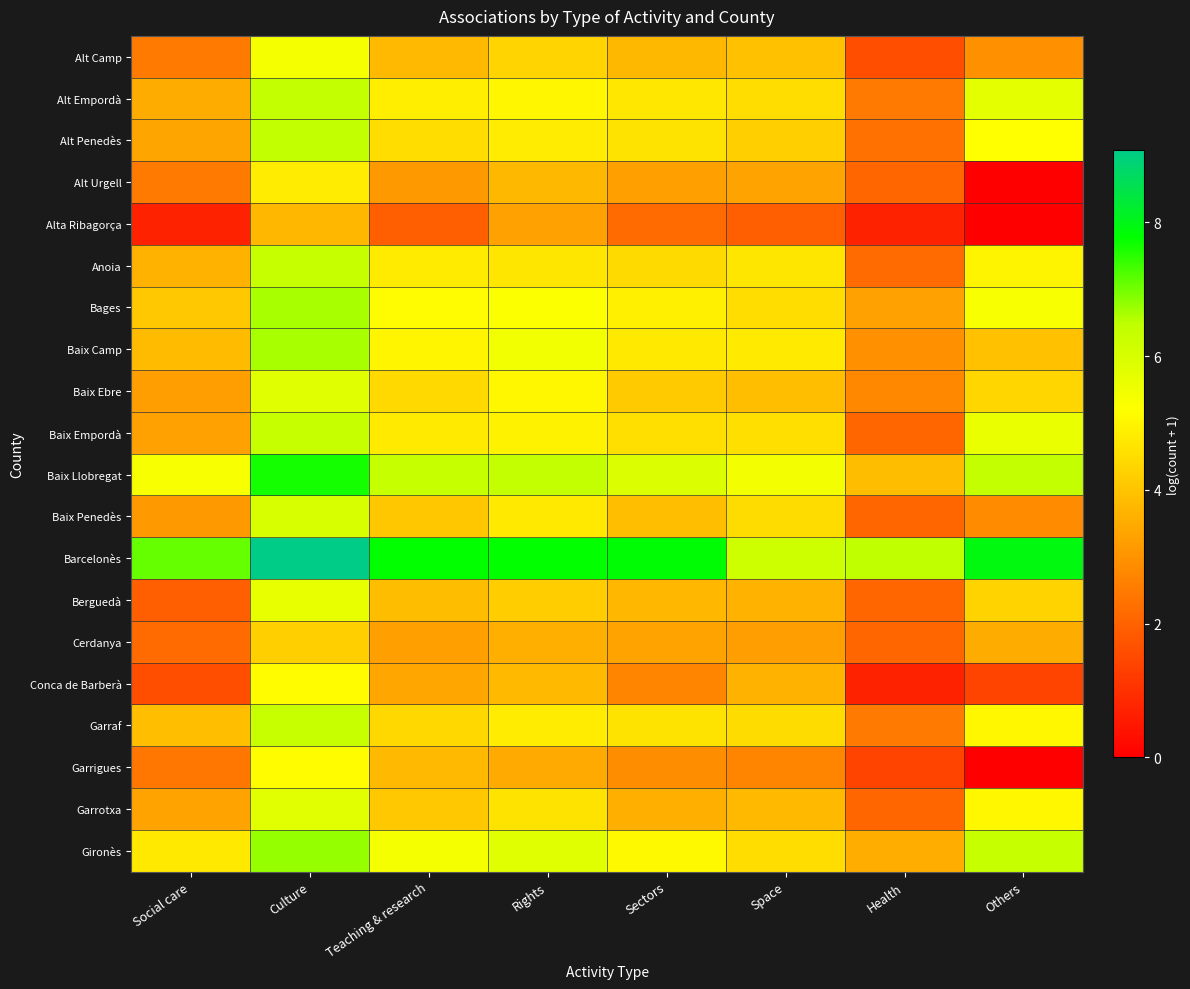

Which has a higher value, Others or Health?

Others